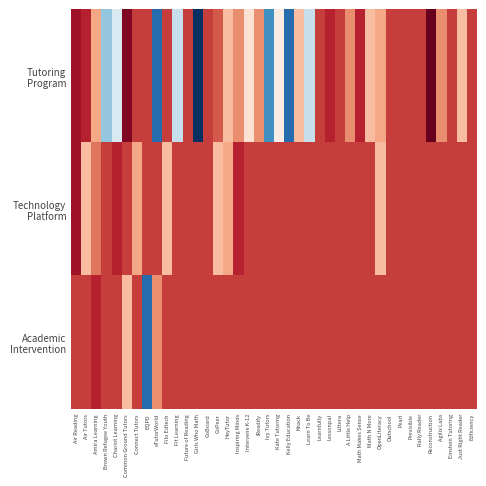

At how many categories does at least one series exceed 2008?

40